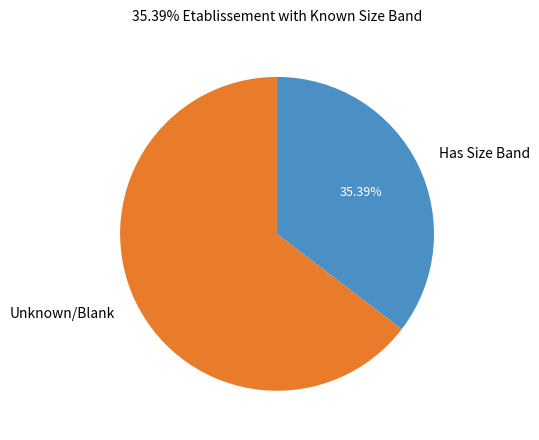

To the nearest percent, what is the difference between the largest and smallest slice percentages?

29%